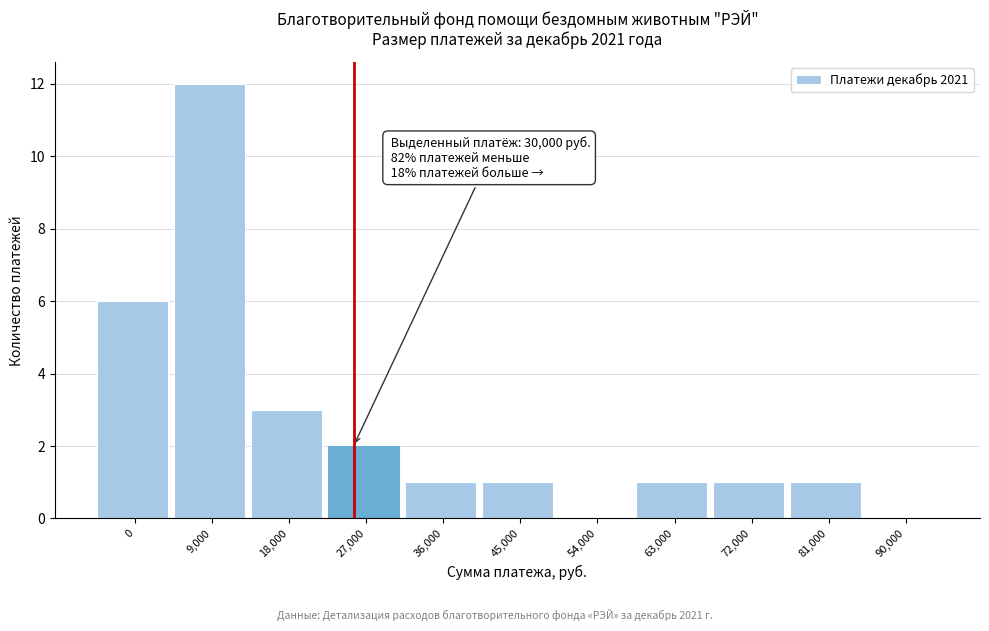

Reading right to left, extract all data points from this chart.

90,000=0	81,000=1	72,000=1	63,000=1	54,000=0	45,000=1	36,000=1	27,000=2	18,000=3	9,000=12	0=6